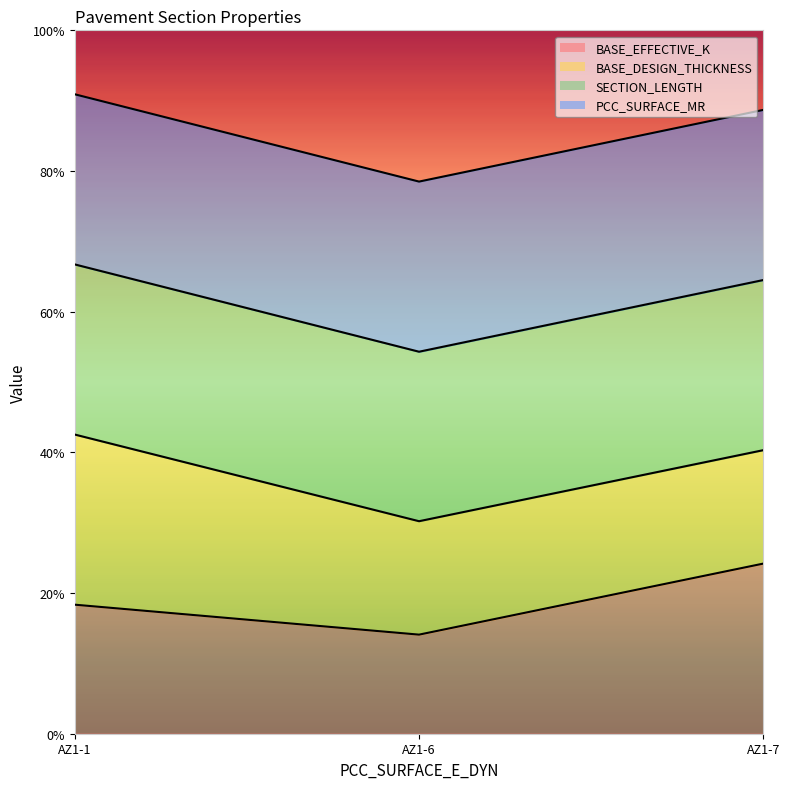

Which has a higher value, AZ1-6 or AZ1-7?

AZ1-7